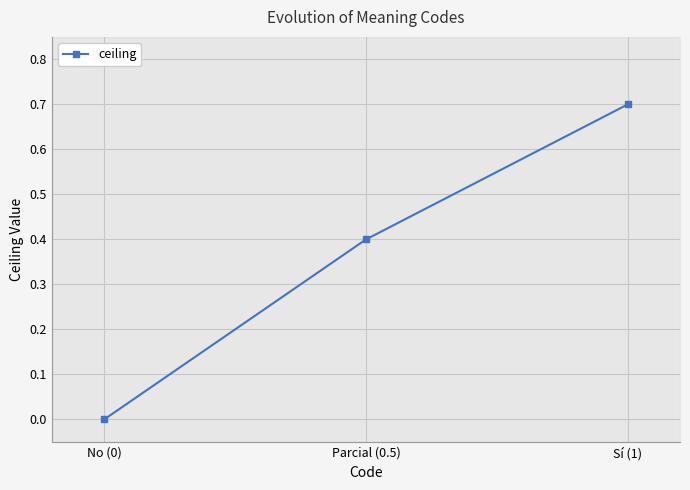

Which label corresponds to the smallest value in the chart?

No (0)